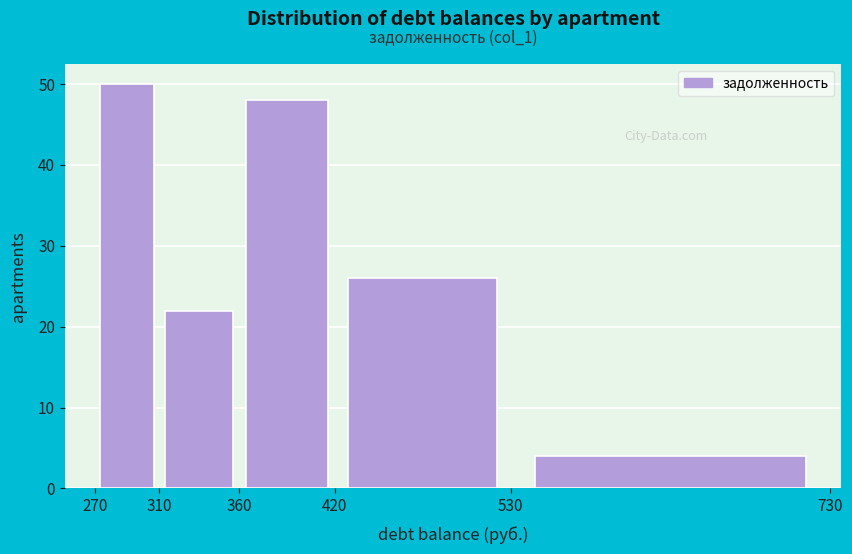

Which range on the x-axis has the tallest bar?

270 to 310